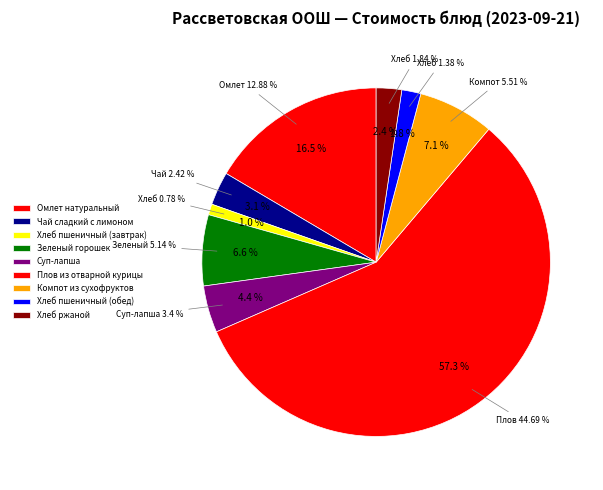

Rank the categories by value from highest to lowest.

Плов из отварной курицы, Омлет натуральный, Компот из сухофруктов, Зеленый горошек, Суп-лапша, Чай сладкий с лимоном, Хлеб ржаной, Хлеб пшеничный (обед), Хлеб пшеничный (завтрак)